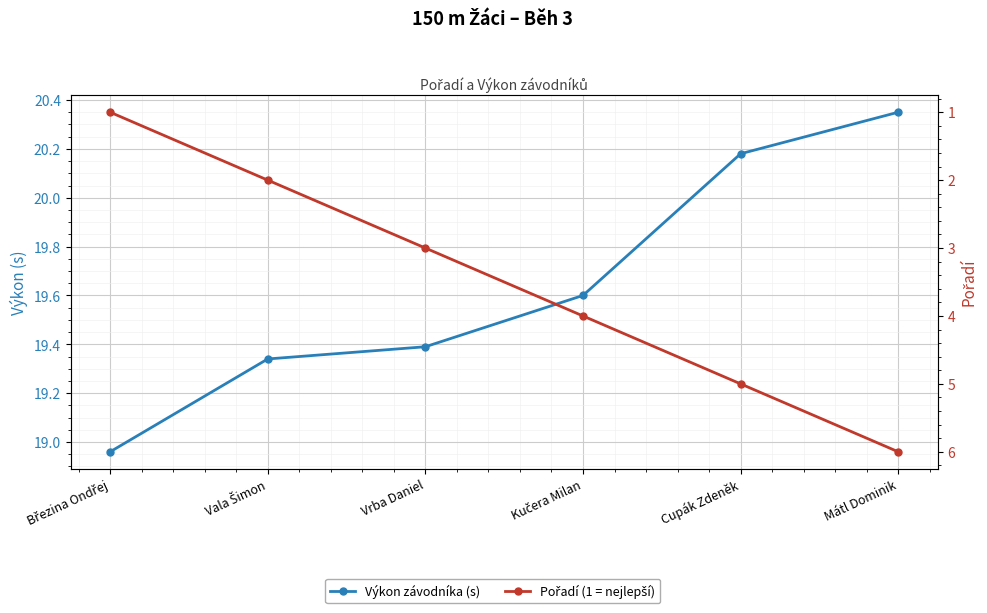

What is the difference between the Výkon (s) values at Vrba Daniel and Cupák Zdeněk?

0.8